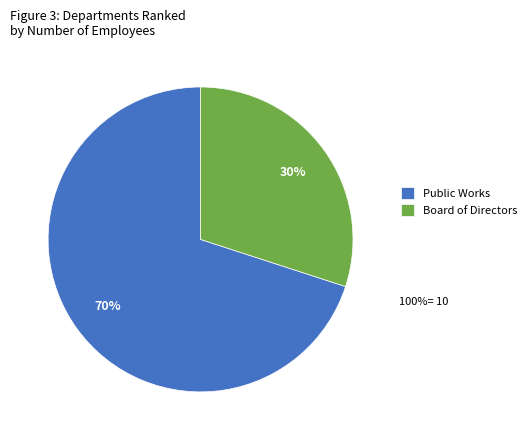

How many slices are in this pie chart?

2